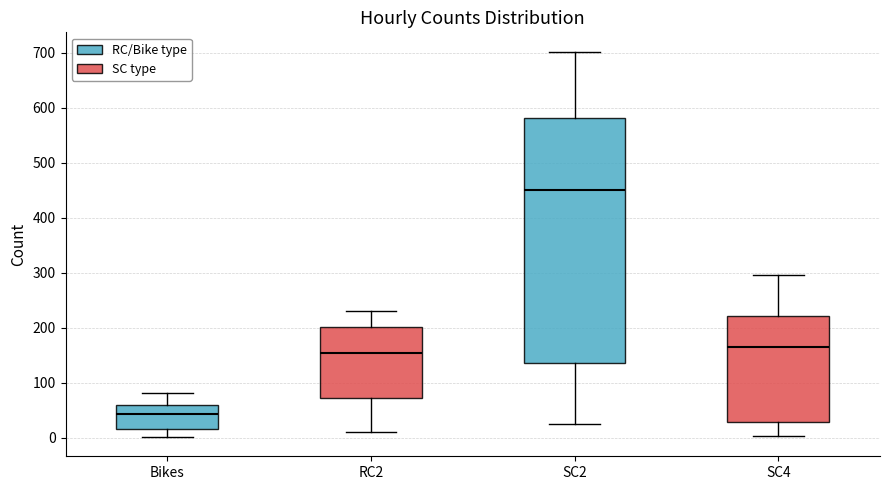

Which box is the tallest, from its lower edge to its upper edge?

SC2